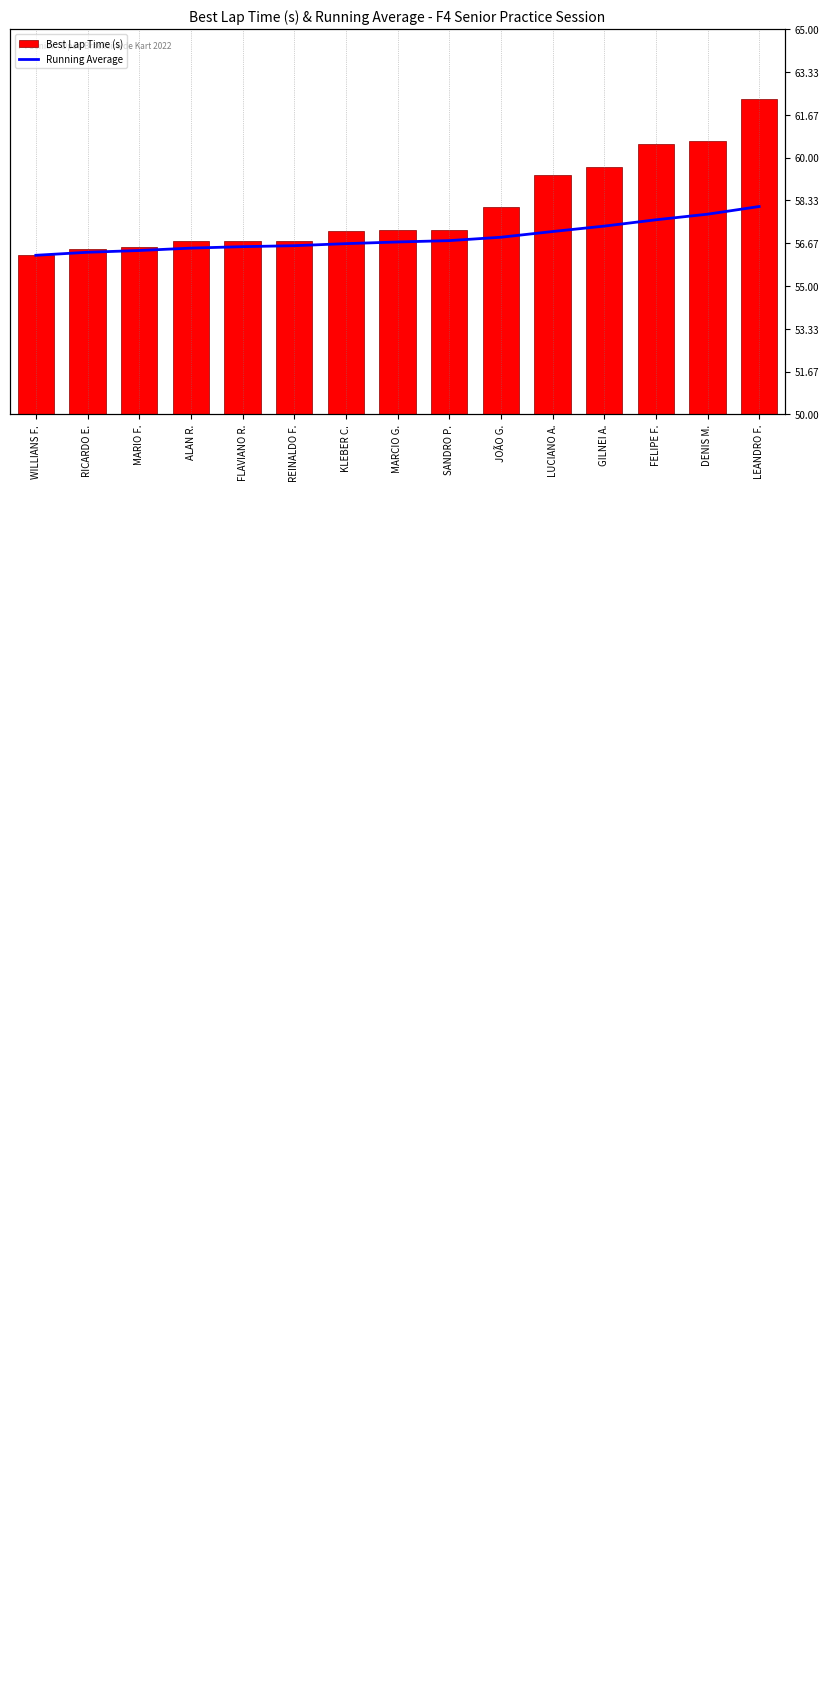

Reading left to right, transcribe all the data shown in this chart.

Best Lap Time (s): 56.2	56.4	56.5	56.8	56.8	56.8	57.1	57.2	57.2	58.1	59.3	59.7	60.5	60.6	62.3
Running Average: 56.2	56.3	56.4	56.5	56.5	56.6	56.7	56.7	56.8	56.9	57.1	57.3	57.6	57.8	58.1